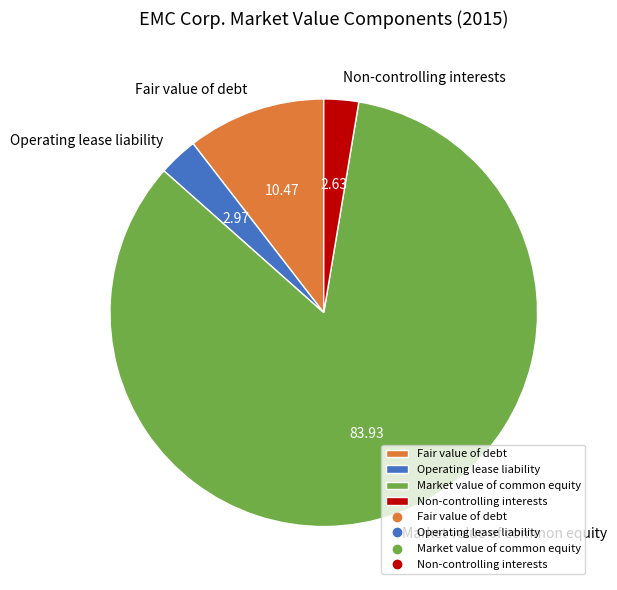

Which slice is the largest?

Market value of common equity